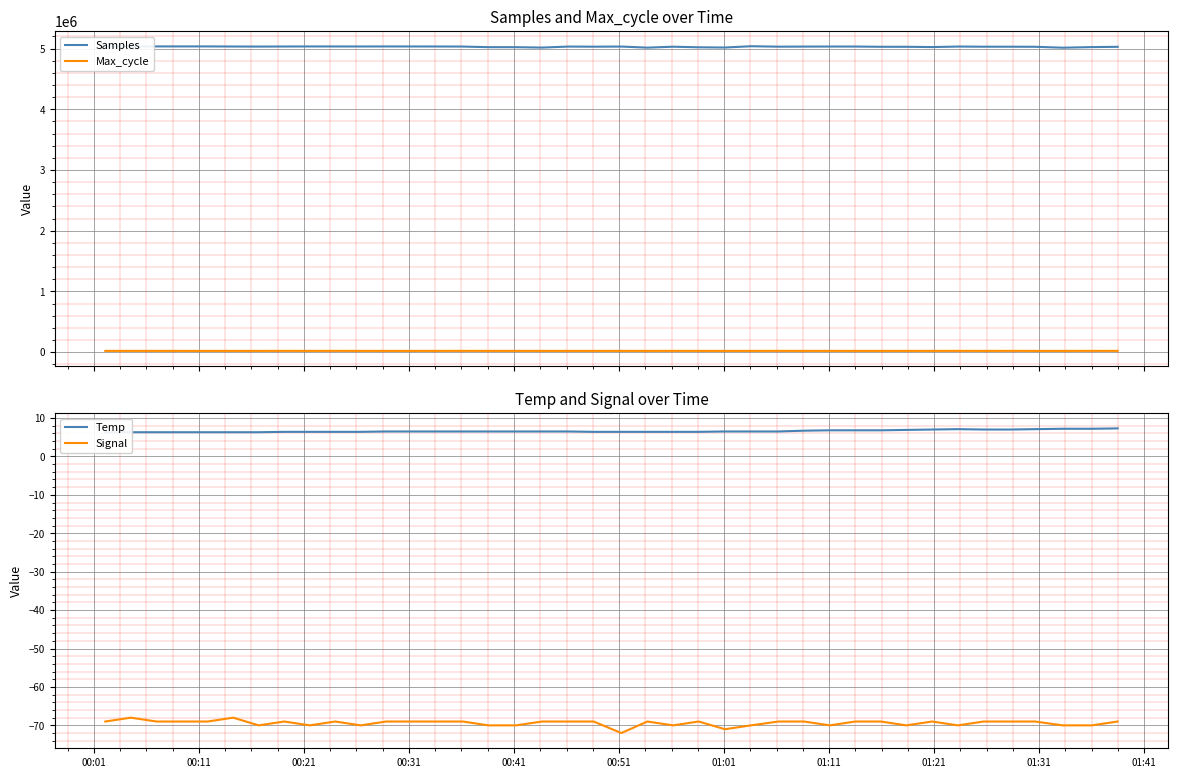

True or false: Samples and Max_cycle cross at least once.

False